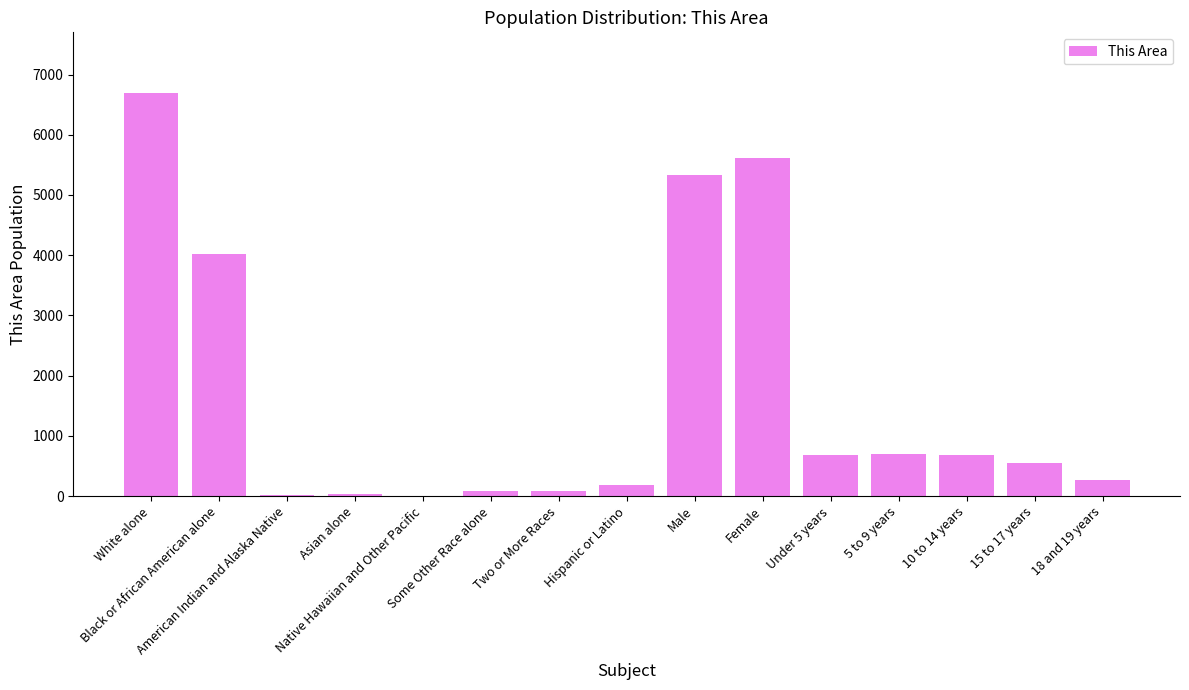

How many series are shown in this chart?

1